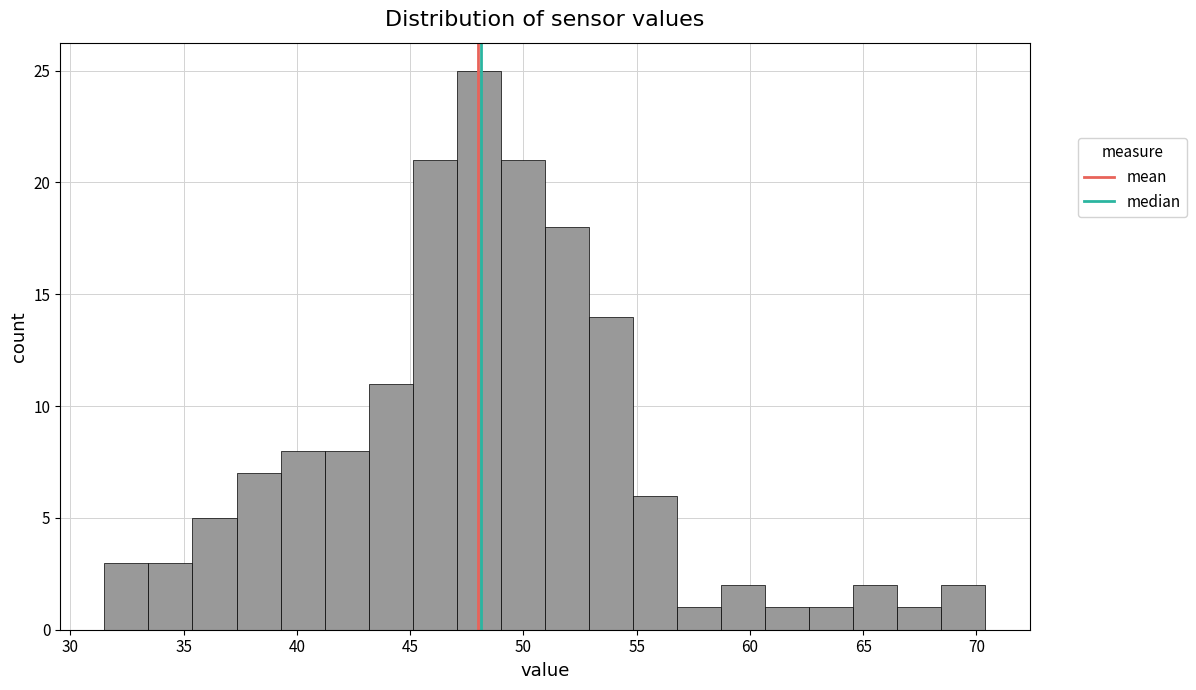

Read against the x-axis, roughly where is the centre of the tallest bar?

48.0